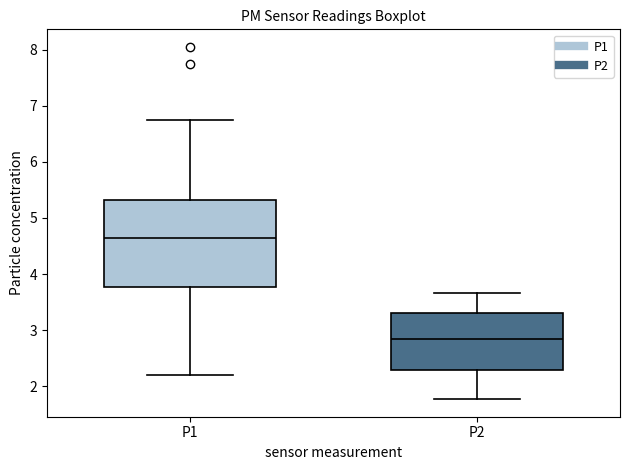

Where does the lower whisker of the box for P1 end on the y-axis? The values are not printed on the chart, so give them approximately, as read against the axis.

2.2